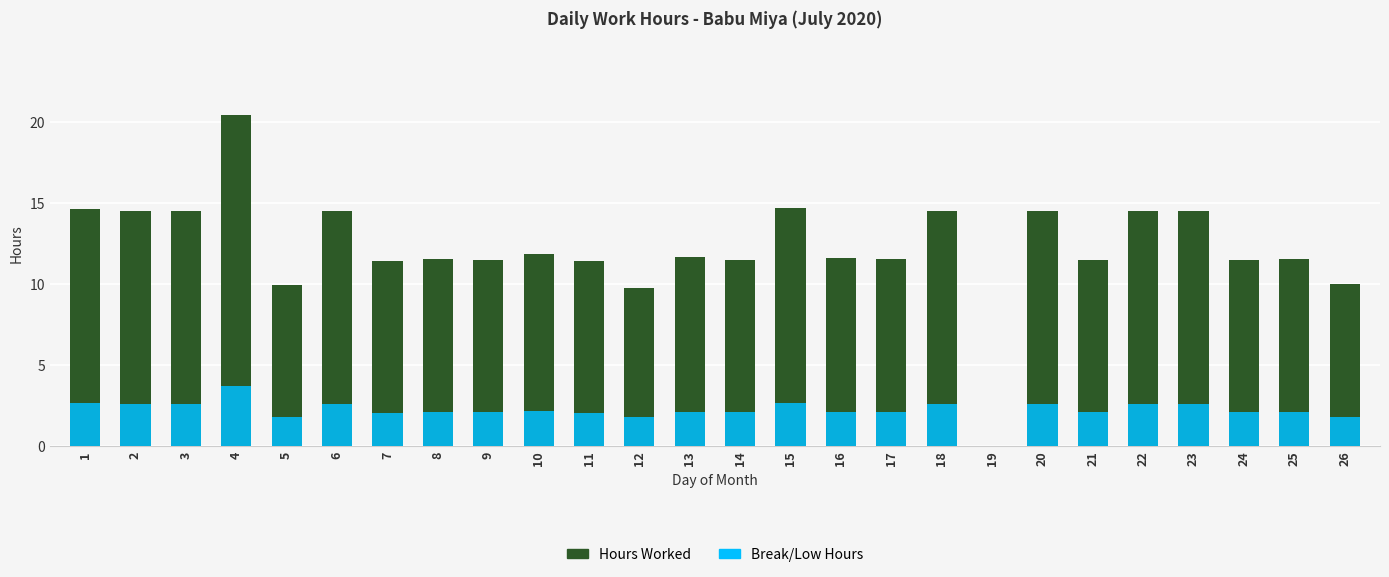

Rank the series at 3 from highest to lowest value.

Hours Worked, Break/Low Hours